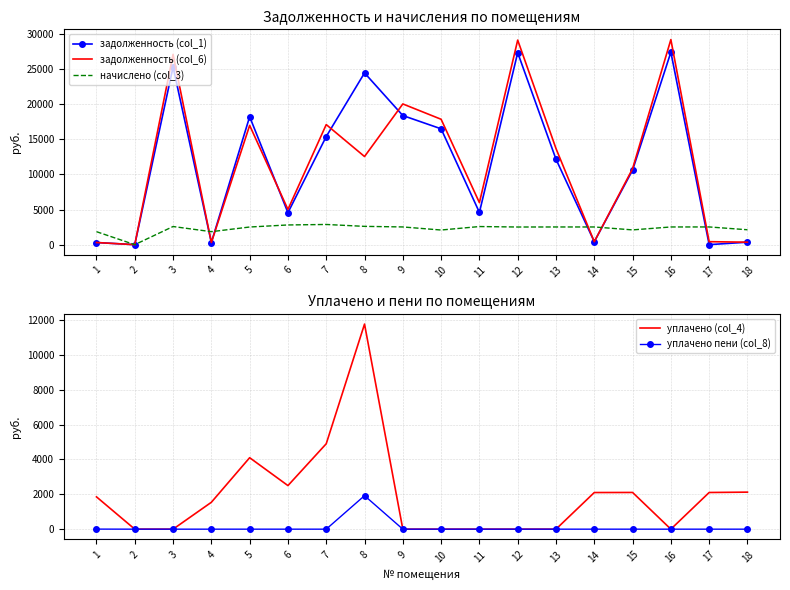

True or false: уплачено пени (col_8) and задолженность (col_6) intersect in this chart.

False